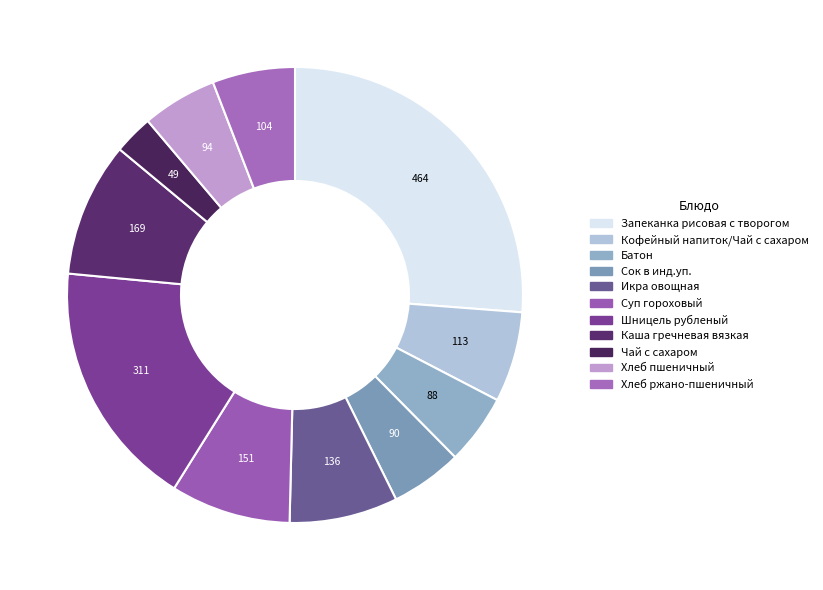

True or false: Икра овощная accounts for 20% of the total.

False